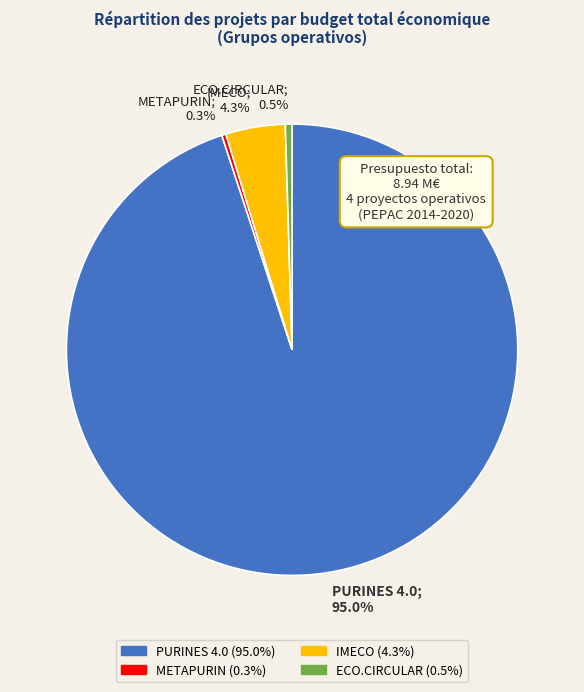

Combined, do IMECO and PURINES 4.0 account for over 50%?

Yes